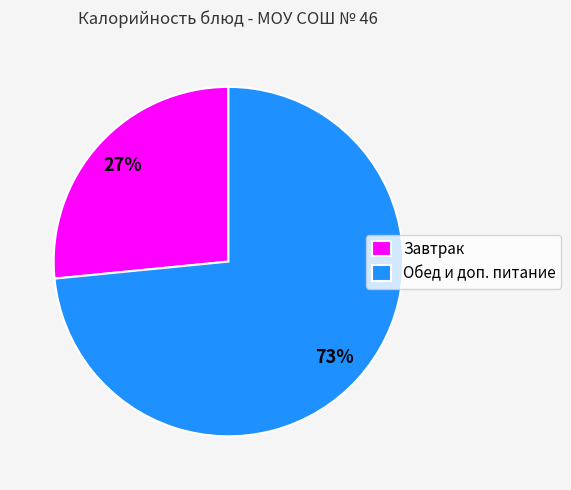

To the nearest percent, what is the combined percentage of Обед и доп. питание and Завтрак?

100%